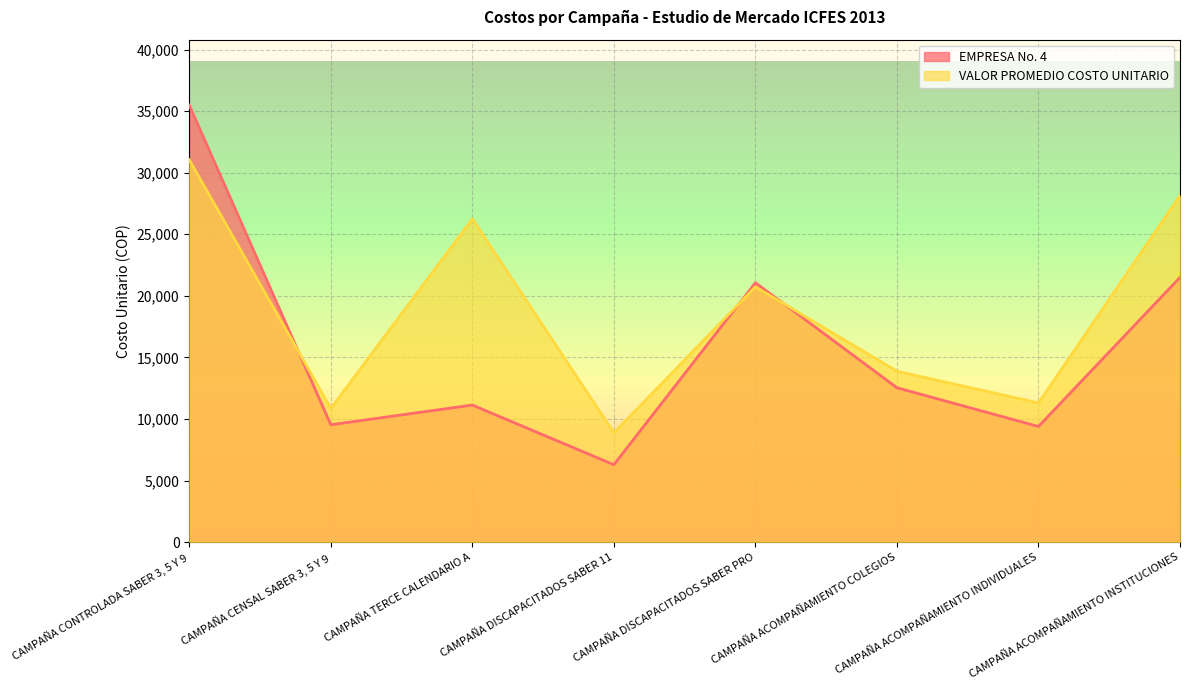

True or false: VALOR PROMEDIO COSTO UNITARIO and EMPRESA No. 4 cross at least once.

True